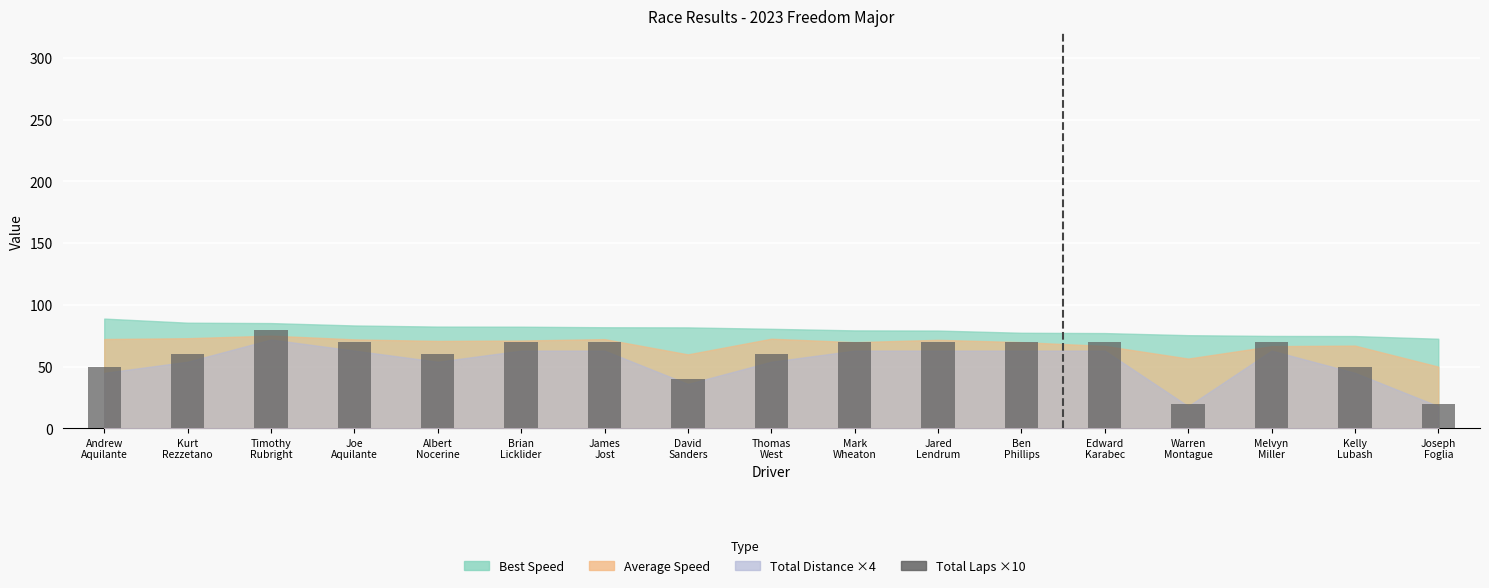

What value does the data have at Brian
Licklider?

70